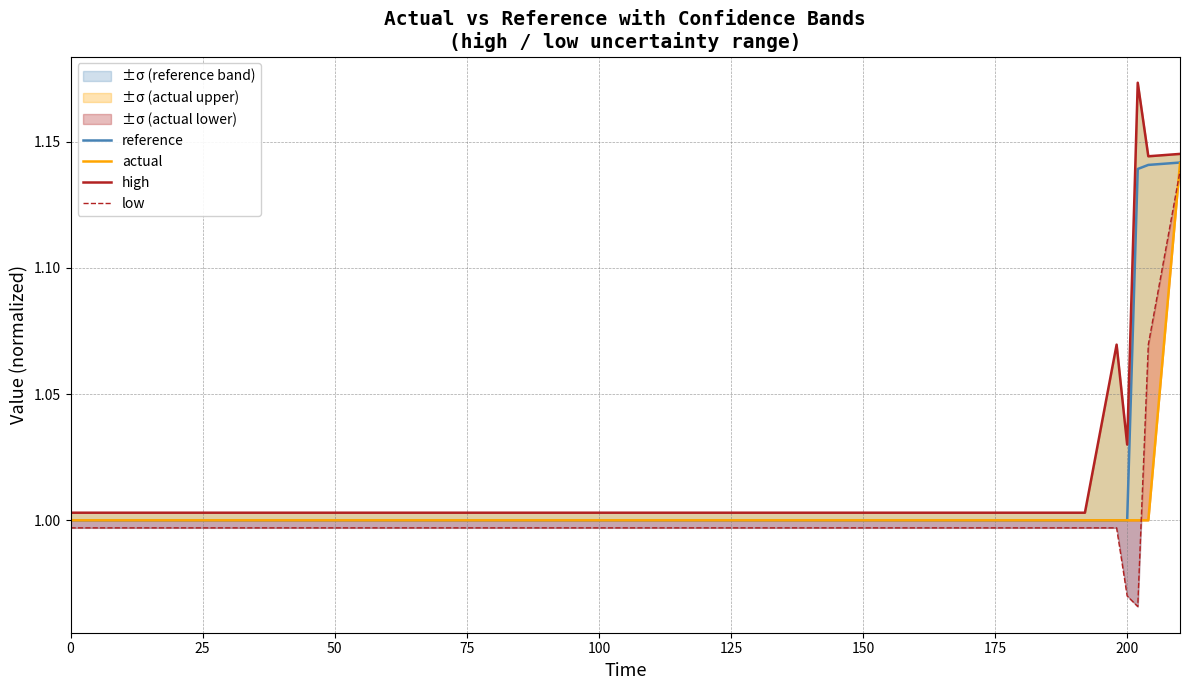

What is the difference between the second highest and second lowest values in the reference series?

0.1